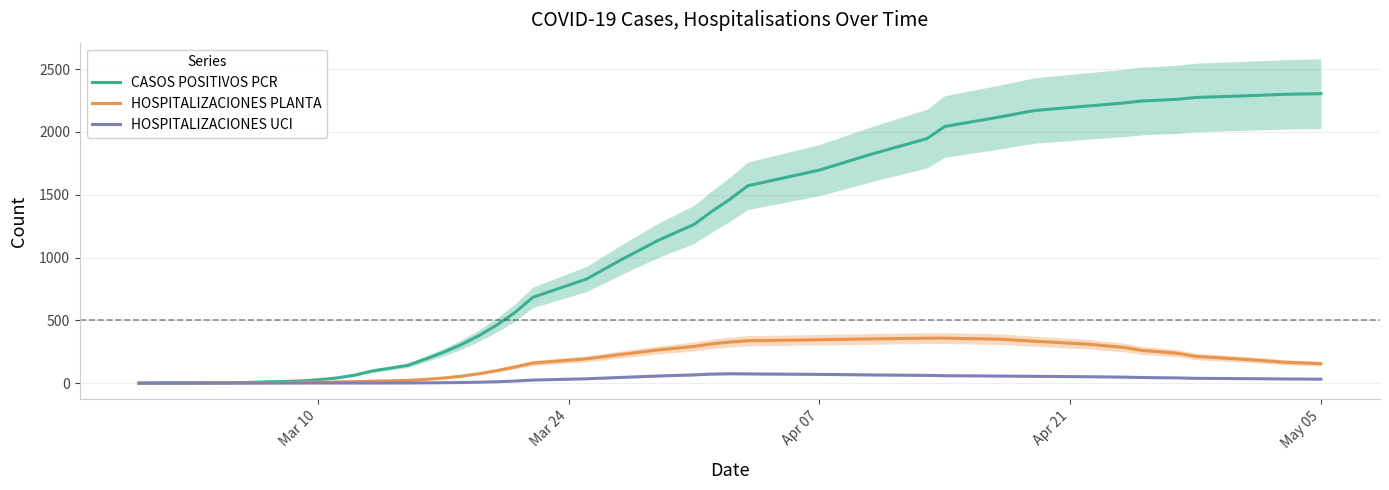

At how many categories does at least one series exceed 1783?

13